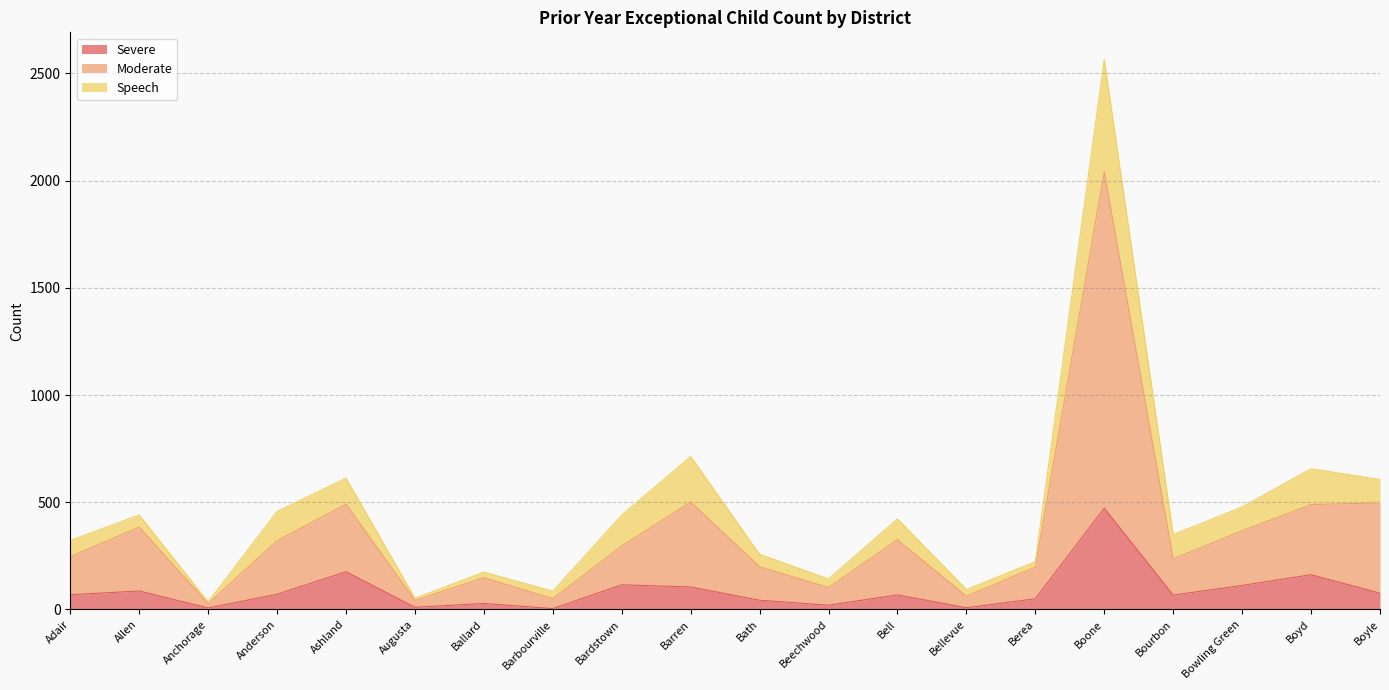

At which category does Moderate reach its first local valley?

Anchorage